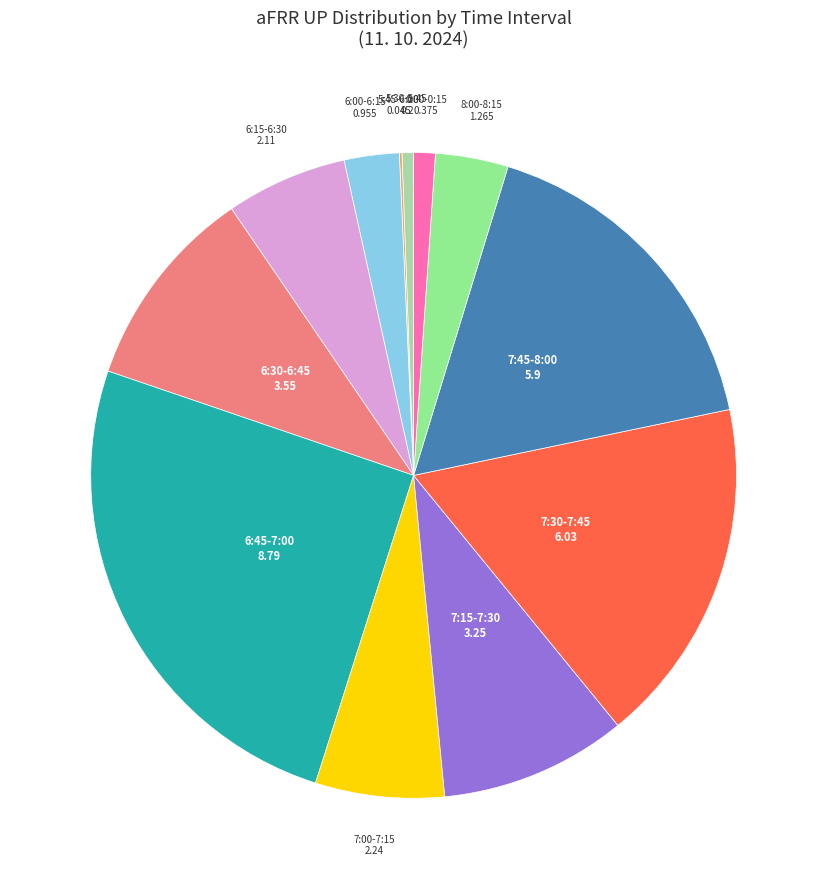

Is there any slice that represents more than half of the pie?

No